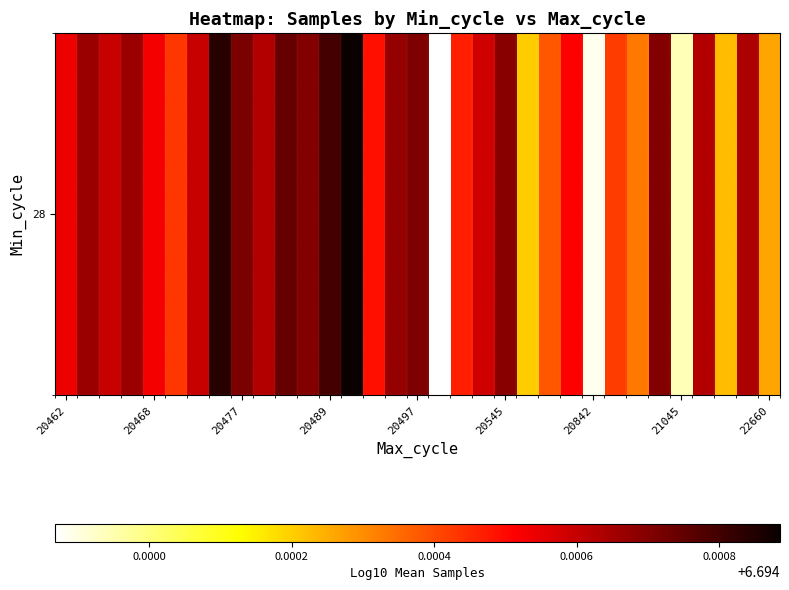

Reading left to right, extract all data points from this chart.

6.7	6.7	6.7	6.7	6.7	6.7	6.7	6.7	6.7	6.7	6.7	6.7	6.7	6.7	6.7	6.7	6.7	6.7	6.7	6.7	6.7	6.7	6.7	6.7	6.7	6.7	6.7	6.7	6.7	6.7	6.7	6.7	6.7